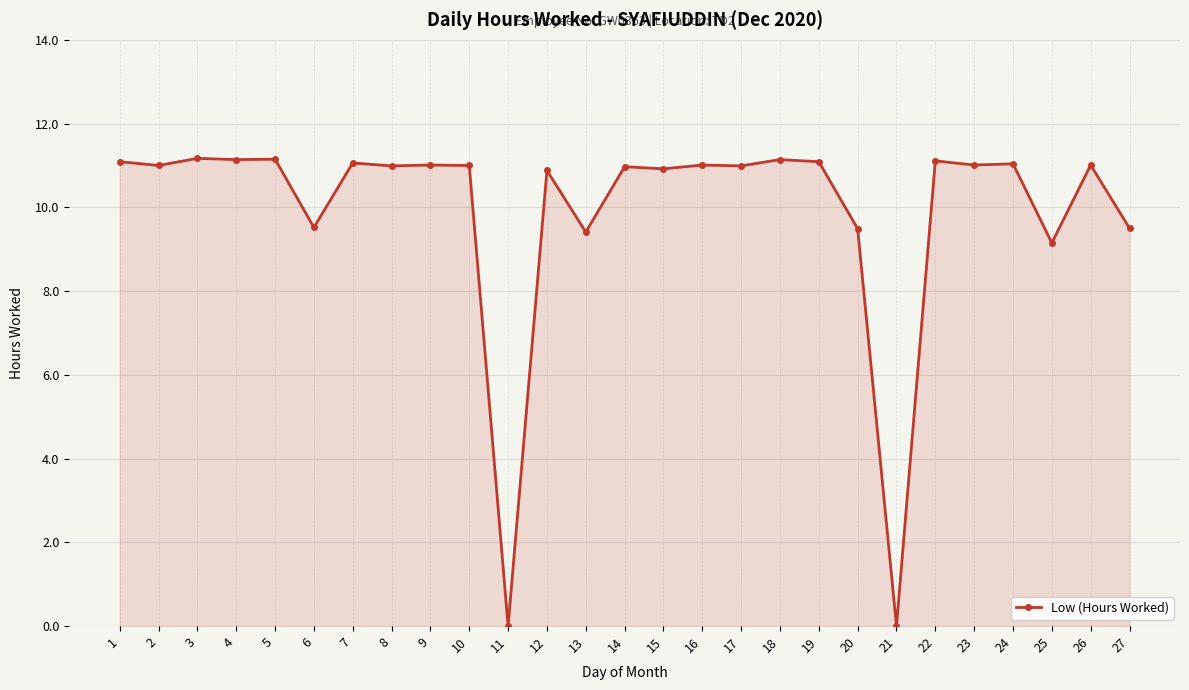

How many lines are shown in the chart?

1